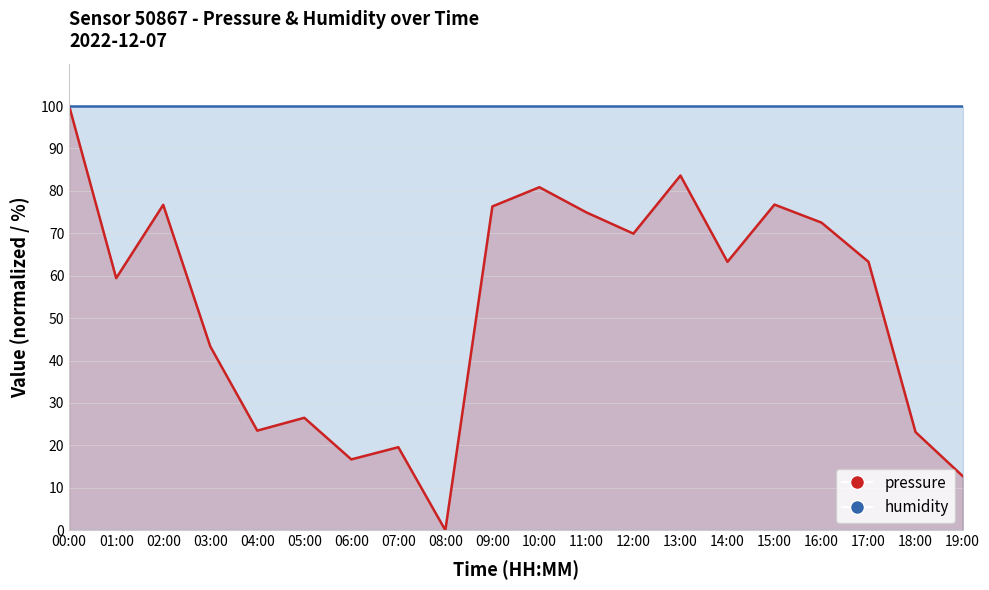

Between 08:00 and 19:00, which is larger?

19:00